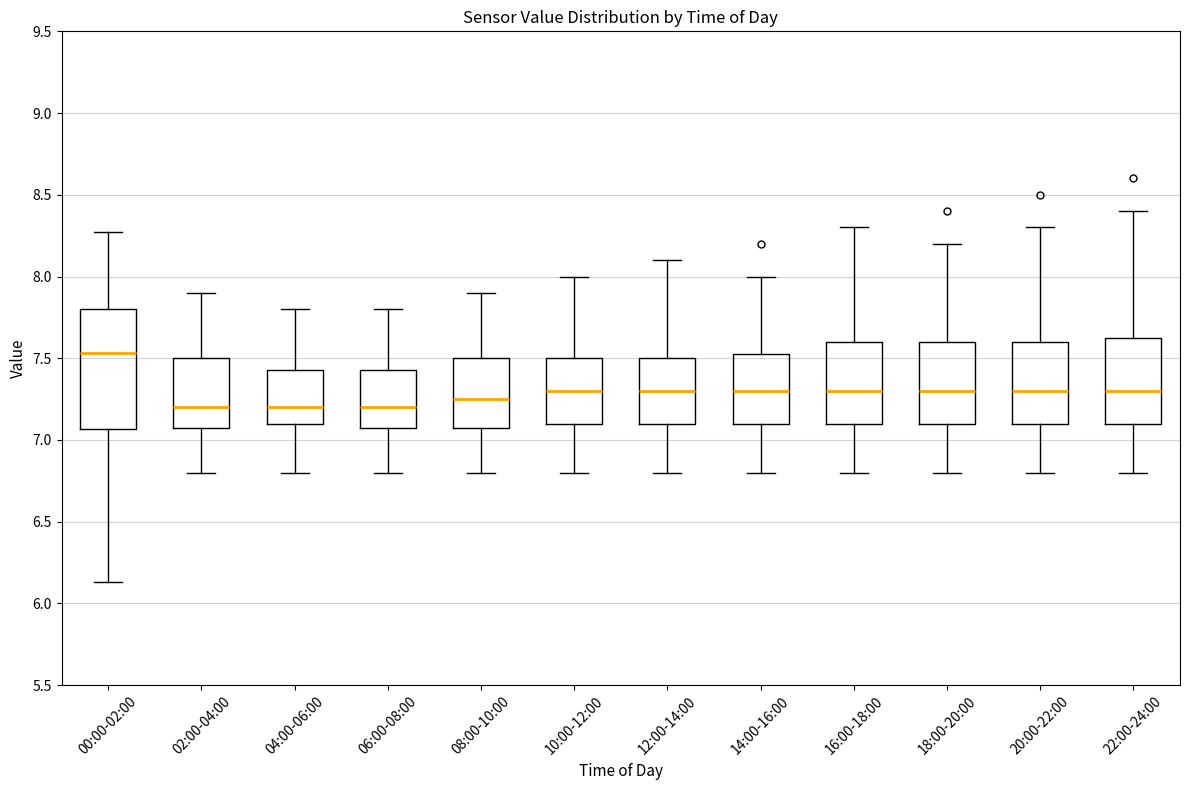

Reading left to right, read every box against the y-axis: the position of its median line, the range the box covers, and the ends of its whiskers. The values are not printed on the chart, so give them approximately, as read against the axis.

00:00-02:00: median 7.55, box 7.05 to 7.80, whiskers 6.15 to 8.25
02:00-04:00: median 7.20, box 7.10 to 7.50, whiskers 6.80 to 7.90
04:00-06:00: median 7.20, box 7.10 to 7.45, whiskers 6.80 to 7.80
06:00-08:00: median 7.20, box 7.10 to 7.45, whiskers 6.80 to 7.80
08:00-10:00: median 7.25, box 7.10 to 7.50, whiskers 6.80 to 7.90
10:00-12:00: median 7.30, box 7.10 to 7.50, whiskers 6.80 to 8.00
12:00-14:00: median 7.30, box 7.10 to 7.50, whiskers 6.80 to 8.10
14:00-16:00: median 7.30, box 7.10 to 7.55, whiskers 6.80 to 8.00
16:00-18:00: median 7.30, box 7.10 to 7.60, whiskers 6.80 to 8.30
18:00-20:00: median 7.30, box 7.10 to 7.60, whiskers 6.80 to 8.20
20:00-22:00: median 7.30, box 7.10 to 7.60, whiskers 6.80 to 8.30
22:00-24:00: median 7.30, box 7.10 to 7.65, whiskers 6.80 to 8.40